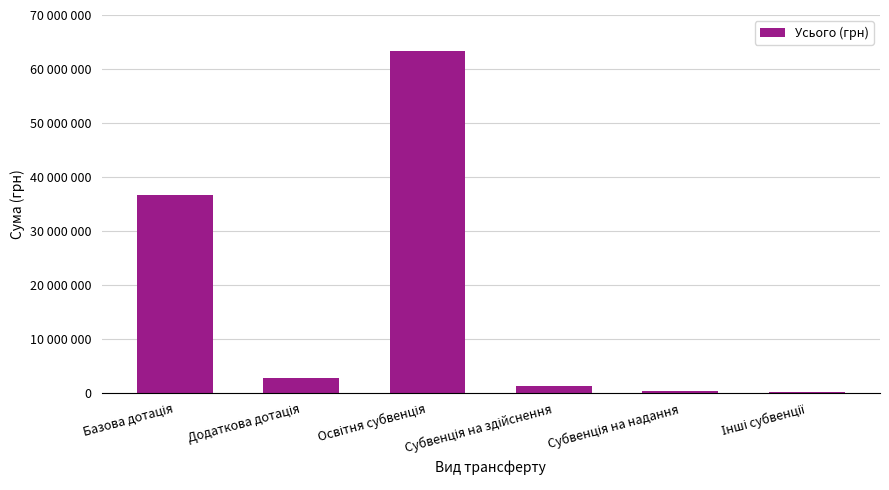

Are the bars horizontal?

No